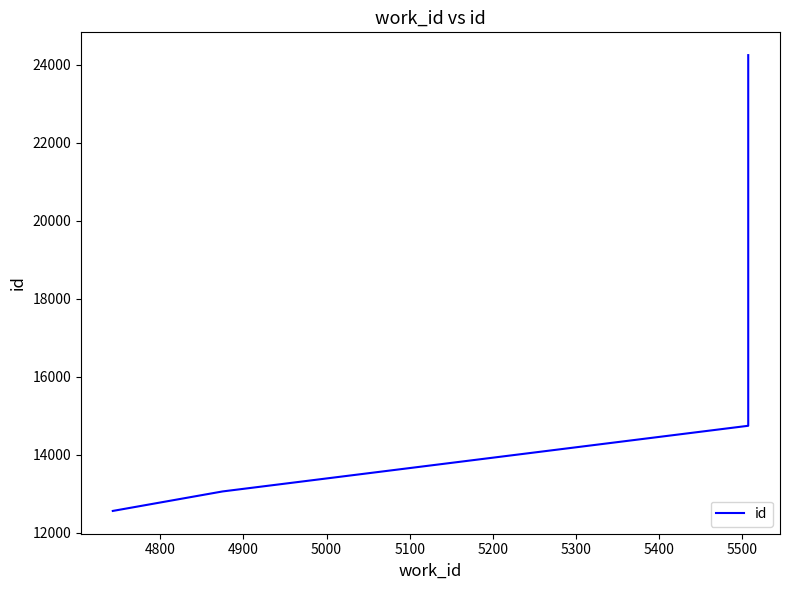

The chart shows a value of 16740 at 4700. True or false?

False